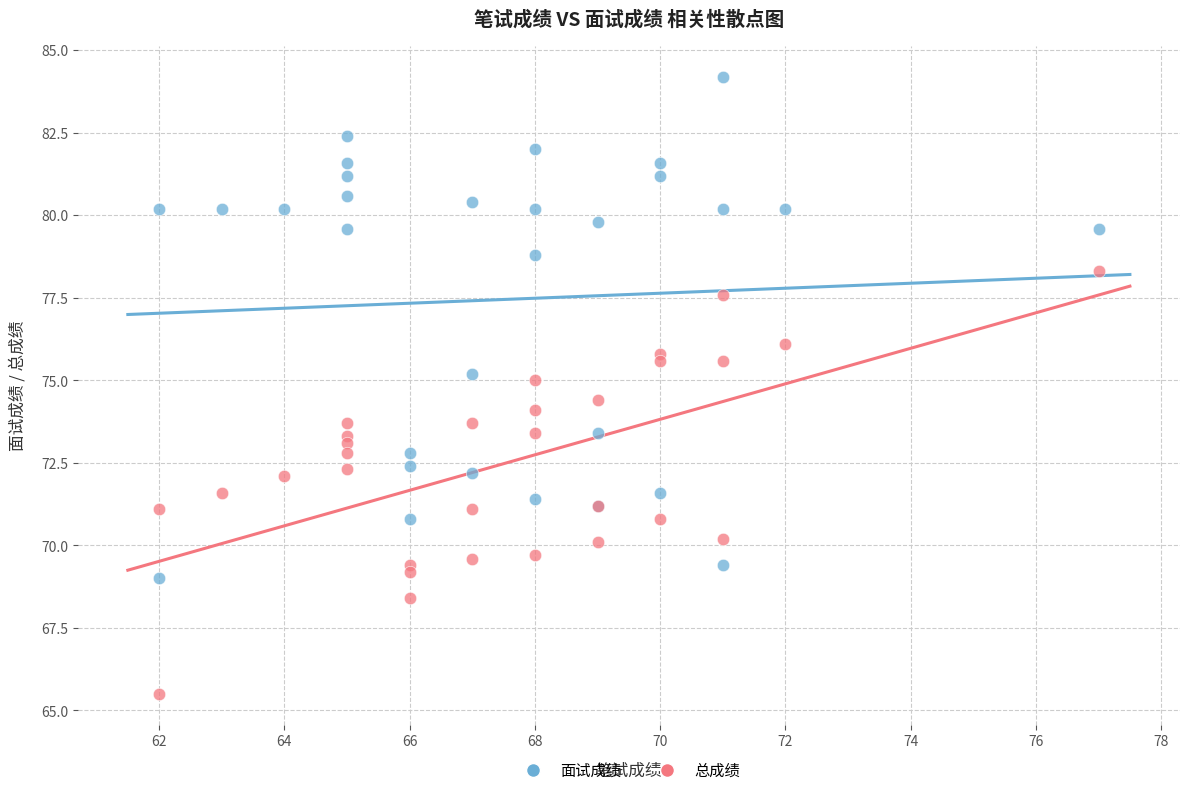

Which series reaches the minimum Y coordinate?

总成绩